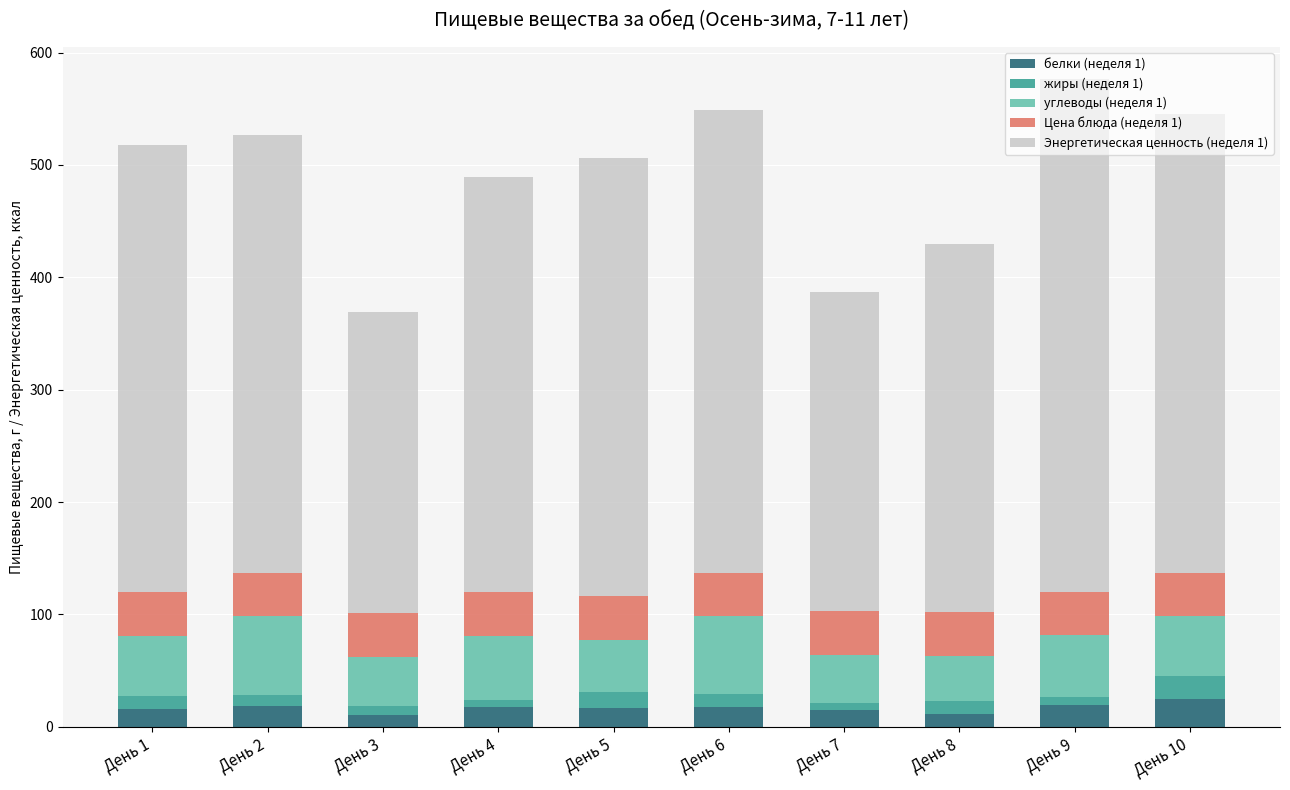

What is the difference between the maximum and minimum values in the белки (неделя 1) series?

13.8